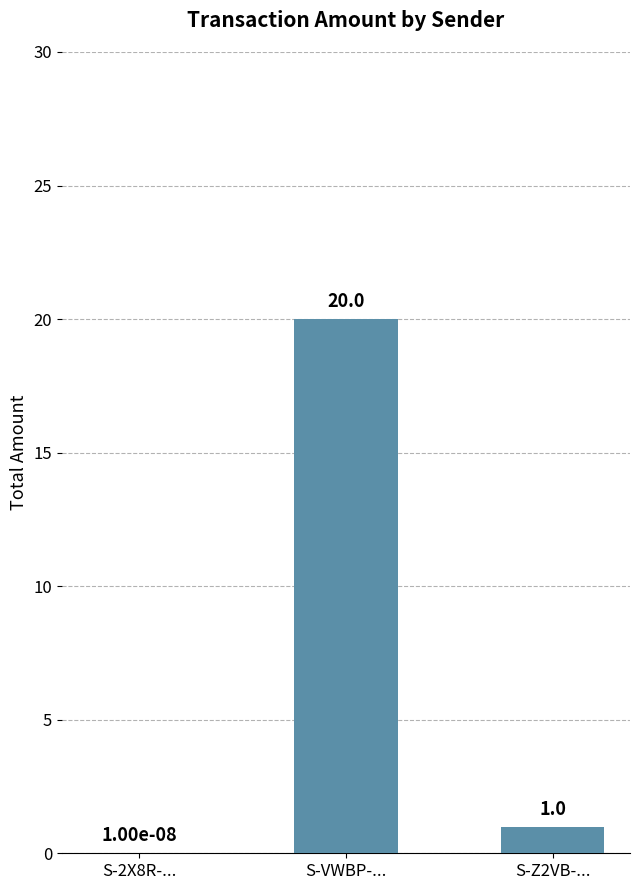

At which label is the value closest to 10?

S-Z2VB-...